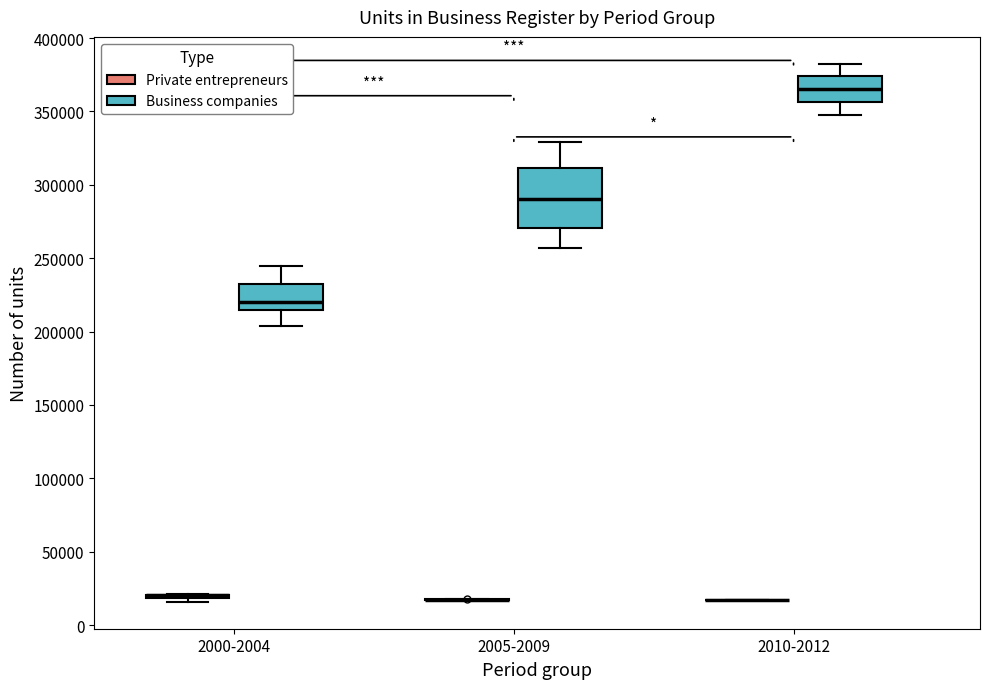

Reading left to right, transcribe this box plot: for each box, give where its median line is, the range the box spans, and where its two whiskers end, as read against the y-axis. The values are not printed on the chart, so give them approximately, as read against the axis.

2000-2004 (Private entrepreneurs): box collapsed to a line at 20000, whiskers 15000 to 20000
2000-2004 (Business companies): median 220000, box 215000 to 230000, whiskers 205000 to 245000
2005-2009 (Private entrepreneurs): box collapsed to a line at 15000, whiskers 15000 to 15000
2005-2009 (Business companies): median 290000, box 270000 to 310000, whiskers 255000 to 330000
2010-2012 (Private entrepreneurs): box collapsed to a line at 15000, whiskers 15000 to 15000
2010-2012 (Business companies): median 365000, box 355000 to 375000, whiskers 350000 to 380000